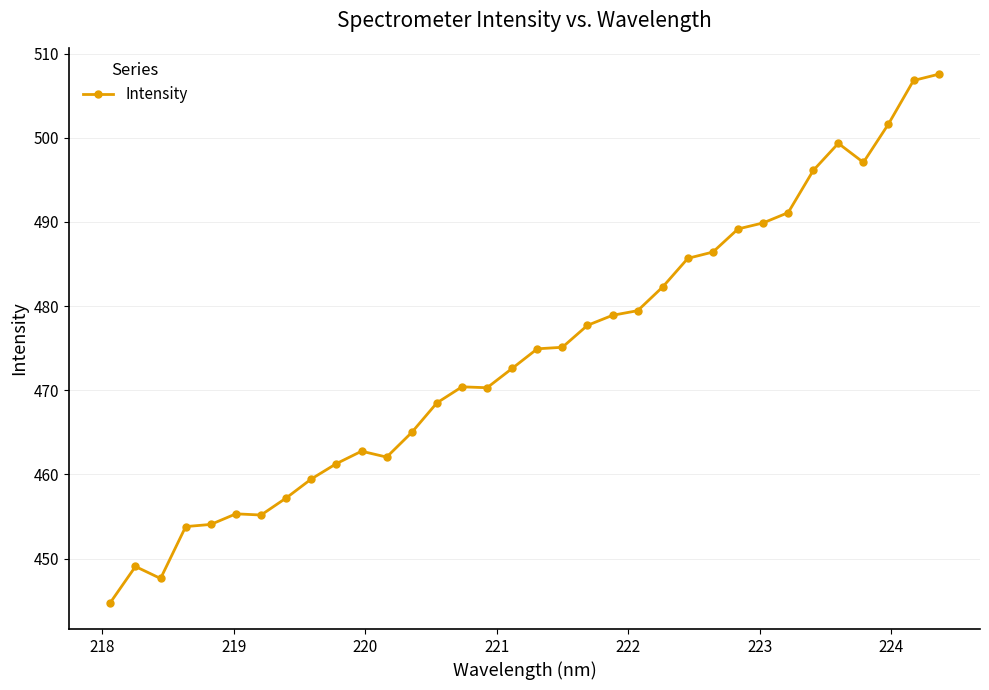

What is the sum of all values?

16128.3